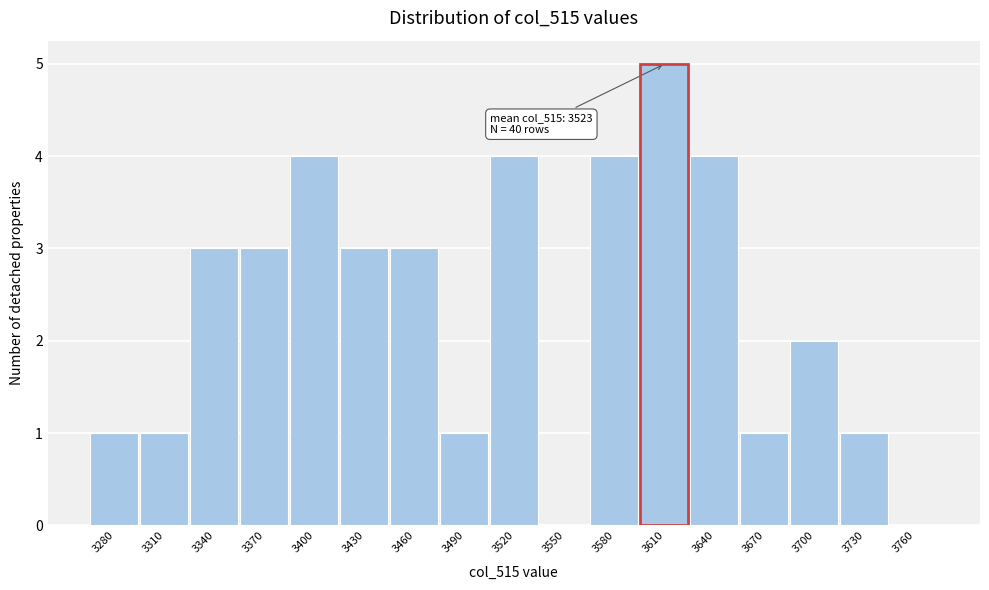

Reading right to left, transcribe all the data shown in this chart.

3760=0	3730=1	3700=2	3670=1	3640=4	3610=5	3580=4	3550=0	3520=4	3490=1	3460=3	3430=3	3400=4	3370=3	3340=3	3310=1	3280=1